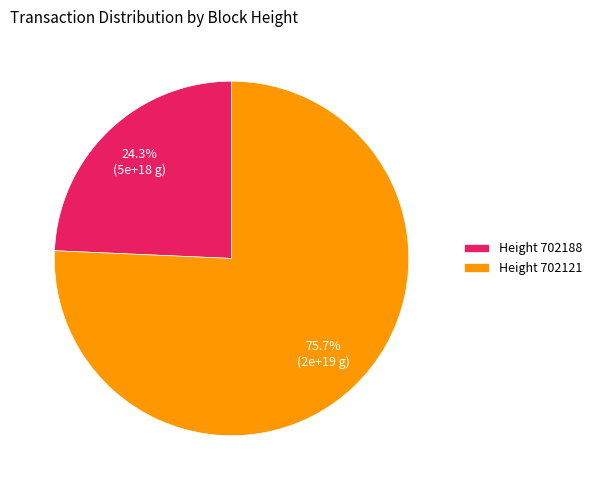

Which slice is the smallest?

Height 702188